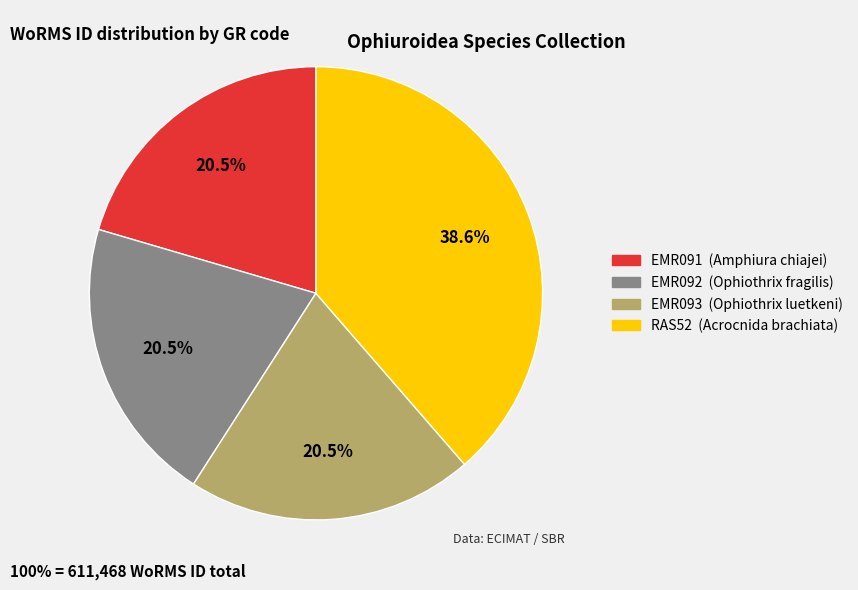

What is the ratio of the value at EMR091 to the value at EMR092?

1.0